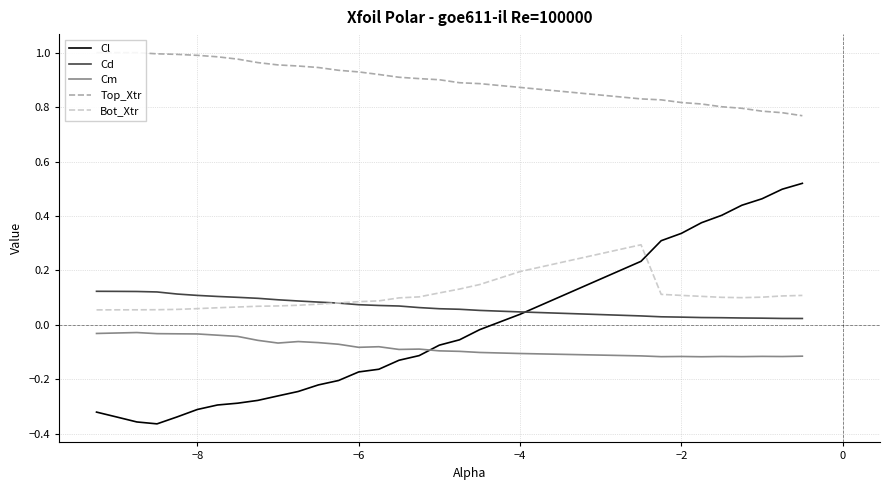

Where does the Cl series first go above 0?

−4